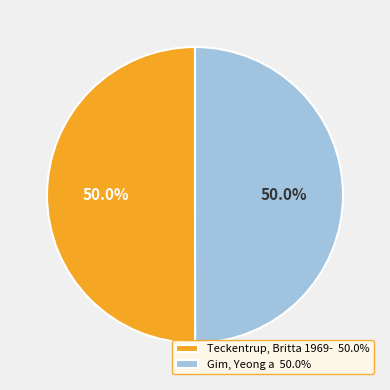

What is the ratio of the value at Gim, Yeong a 50.0% to the value at Teckentrup, Britta 1969- 50.0%?

1.0